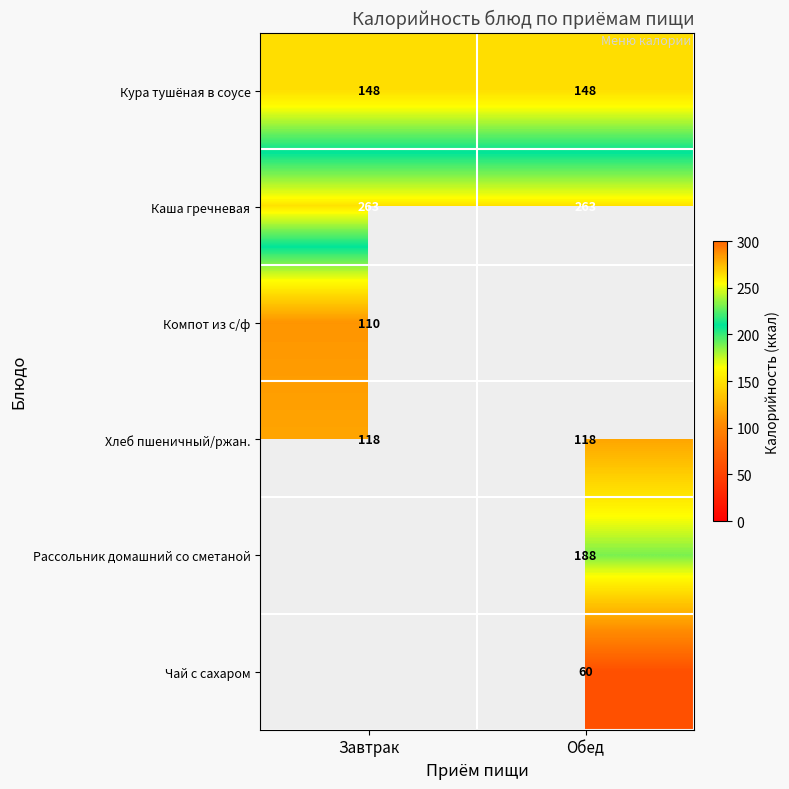

The Каша гречневая series shows 263 at Завтрак. True or false?

True